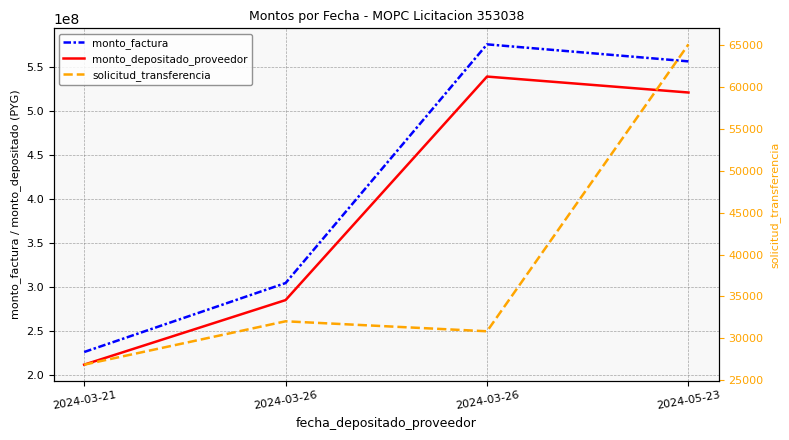

Does the chart display data point markers on the line(s)?

No